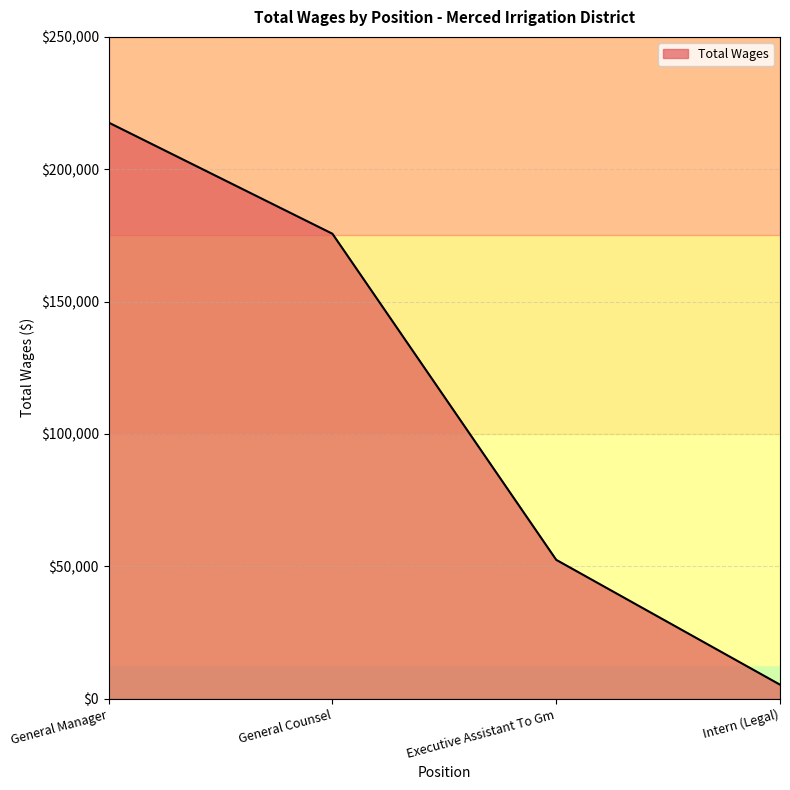

Count the number of data series in this chart.

1